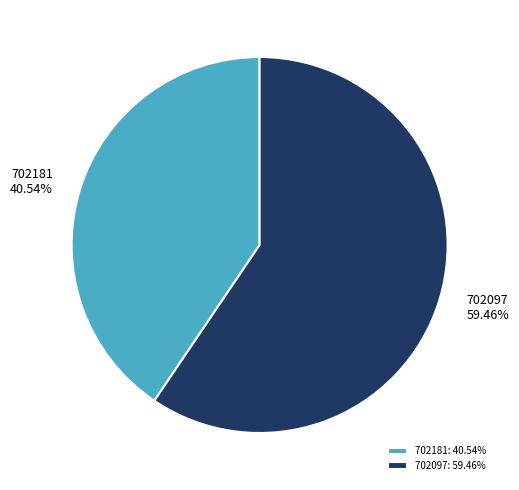

To the nearest percent, what portion does 702097 represent?

59%